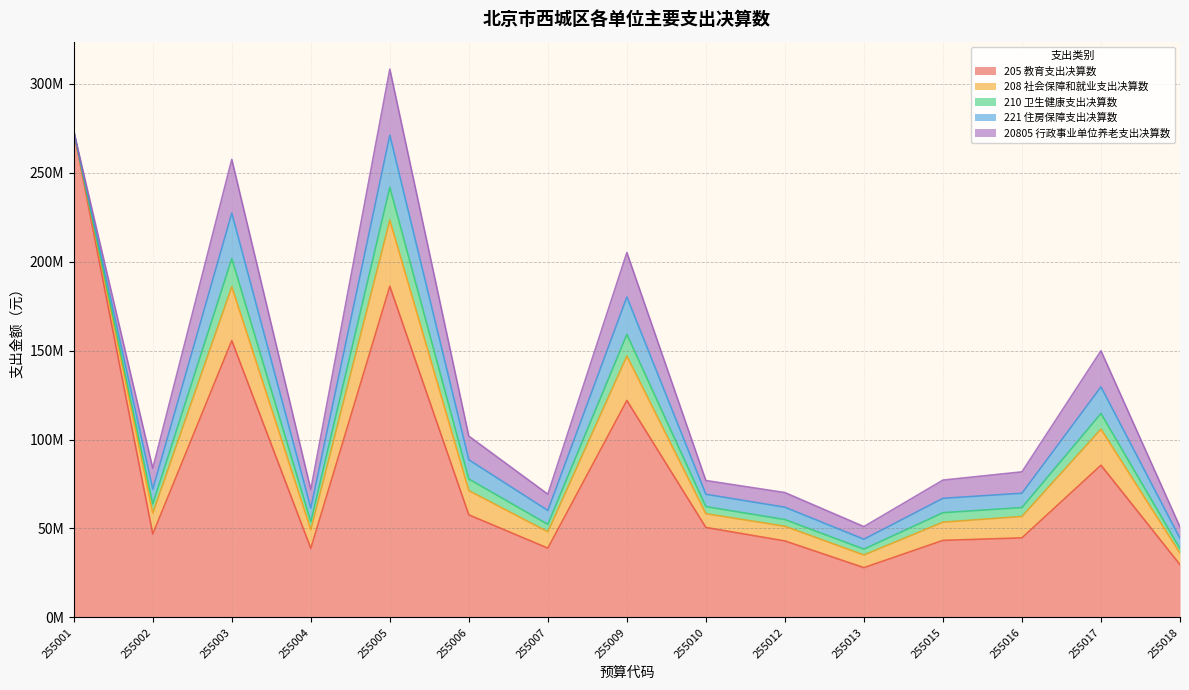

True or false: 205 教育支出决算数 has a value of 27587977.2 at 255006.

False